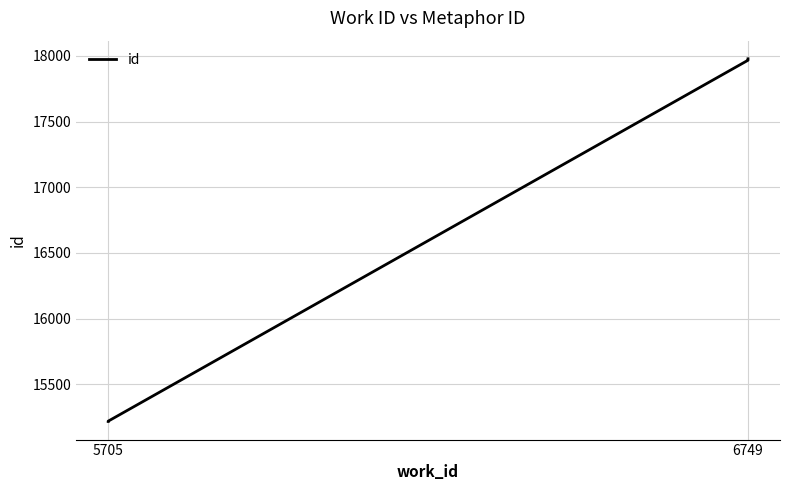

Which has a higher value, 5705 or 5705?

5705